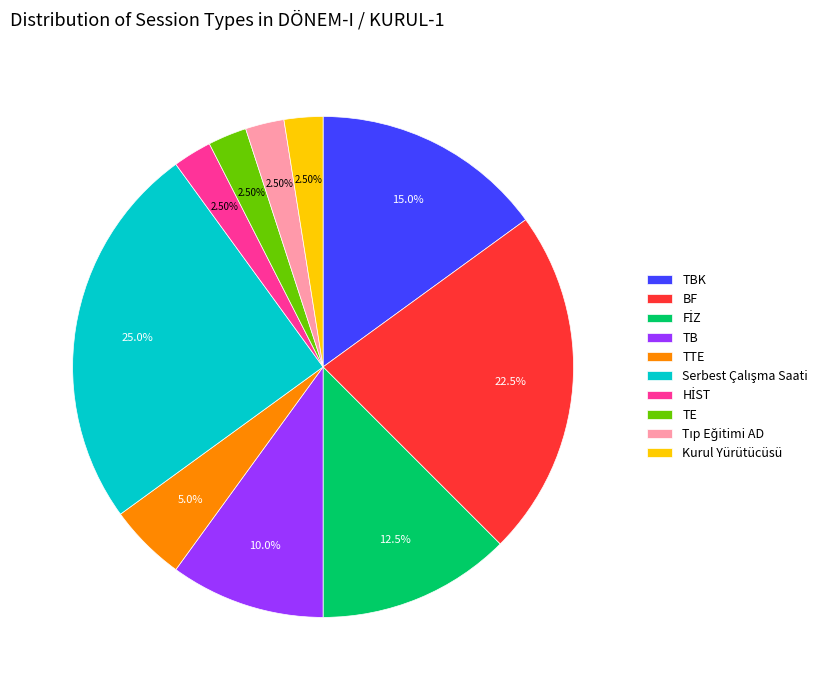

Approximately how many times larger is the value at BF compared to Kurul Yürütücüsü?

9.0